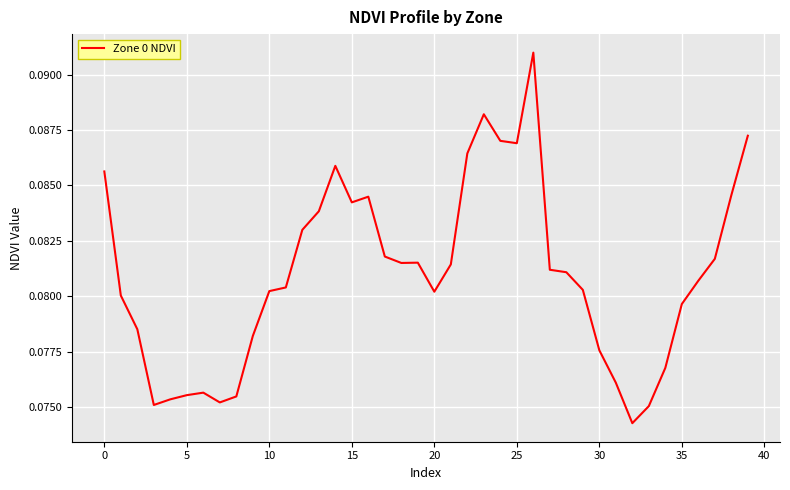

Reading right to left, what are all the values shown in this chart?

0.1	0.1	0.1	0.1	0.1	0.1	0.1	0.1	0.1	0.1	0.1	0.1	0.1	0.1	0.1	0.1	0.1	0.1	0.1	0.1	0.1	0.1	0.1	0.1	0.1	0.1	0.1	0.1	0.1	0.1	0.1	0.1	0.1	0.1	0.1	0.1	0.1	0.1	0.1	0.1